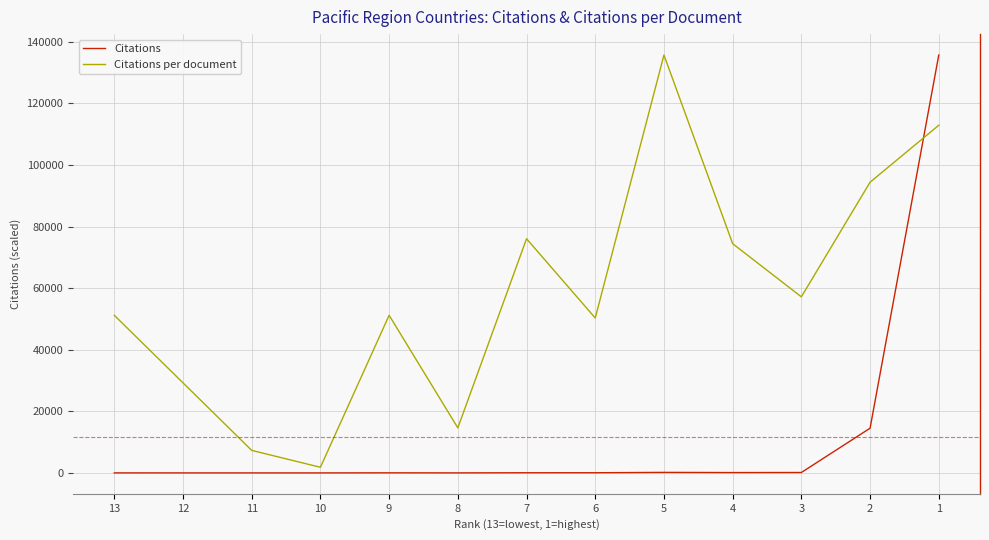

What is the maximum value for Citations per document?

135720.0